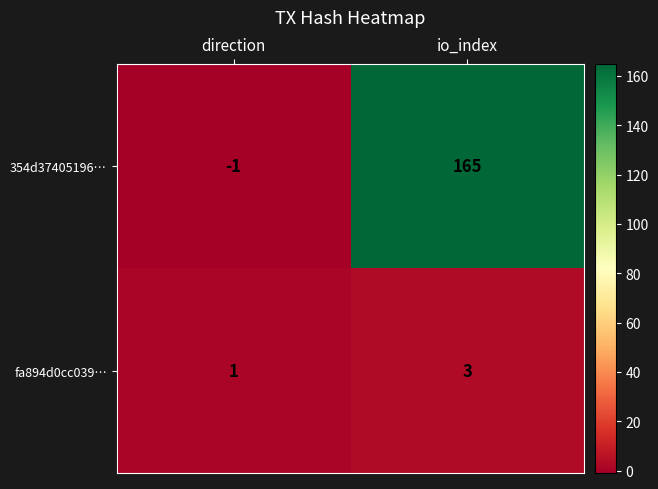

How many series are shown in this chart?

2